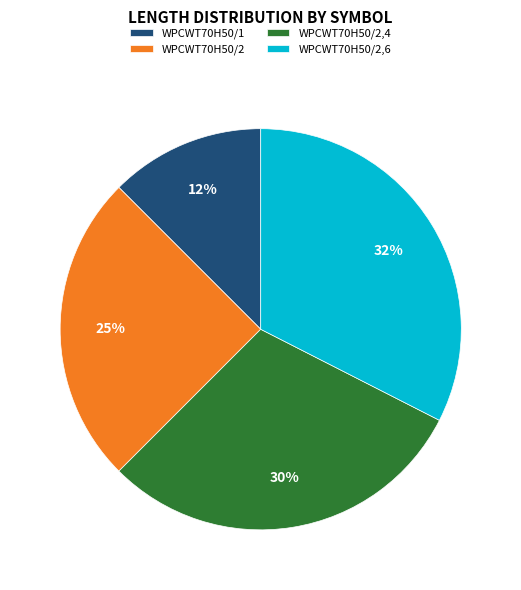

Which slice is the smallest?

WPCWT70H50/1